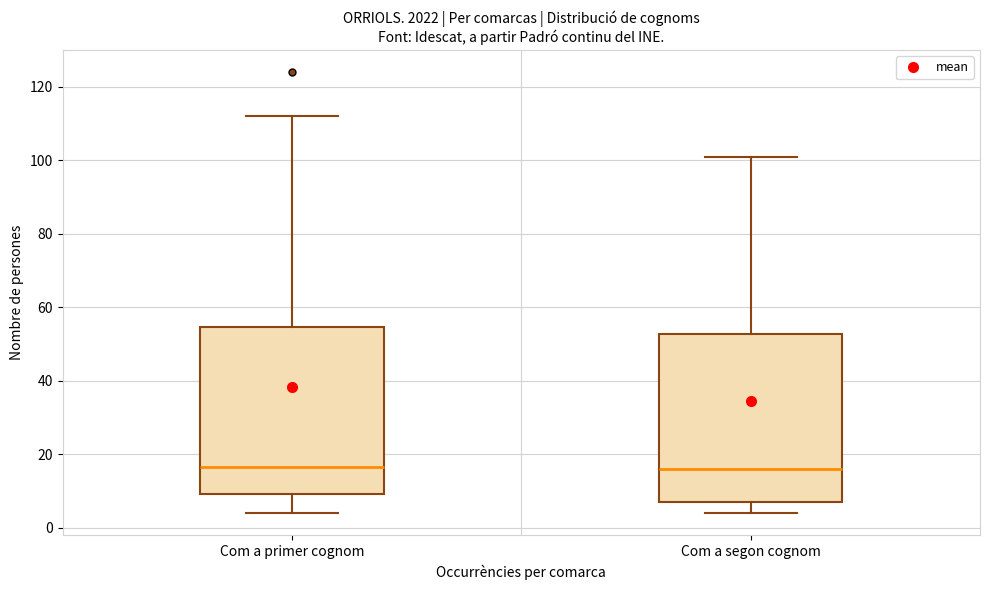

Reading left to right, transcribe this box plot: for each box, give where its median line is, the range the box spans, and where its two whiskers end, as read against the y-axis. The values are not printed on the chart, so give them approximately, as read against the axis.

Com a primer cognom: median 16, box 10 to 54, whiskers 4 to 112
Com a segon cognom: median 16, box 8 to 52, whiskers 4 to 102